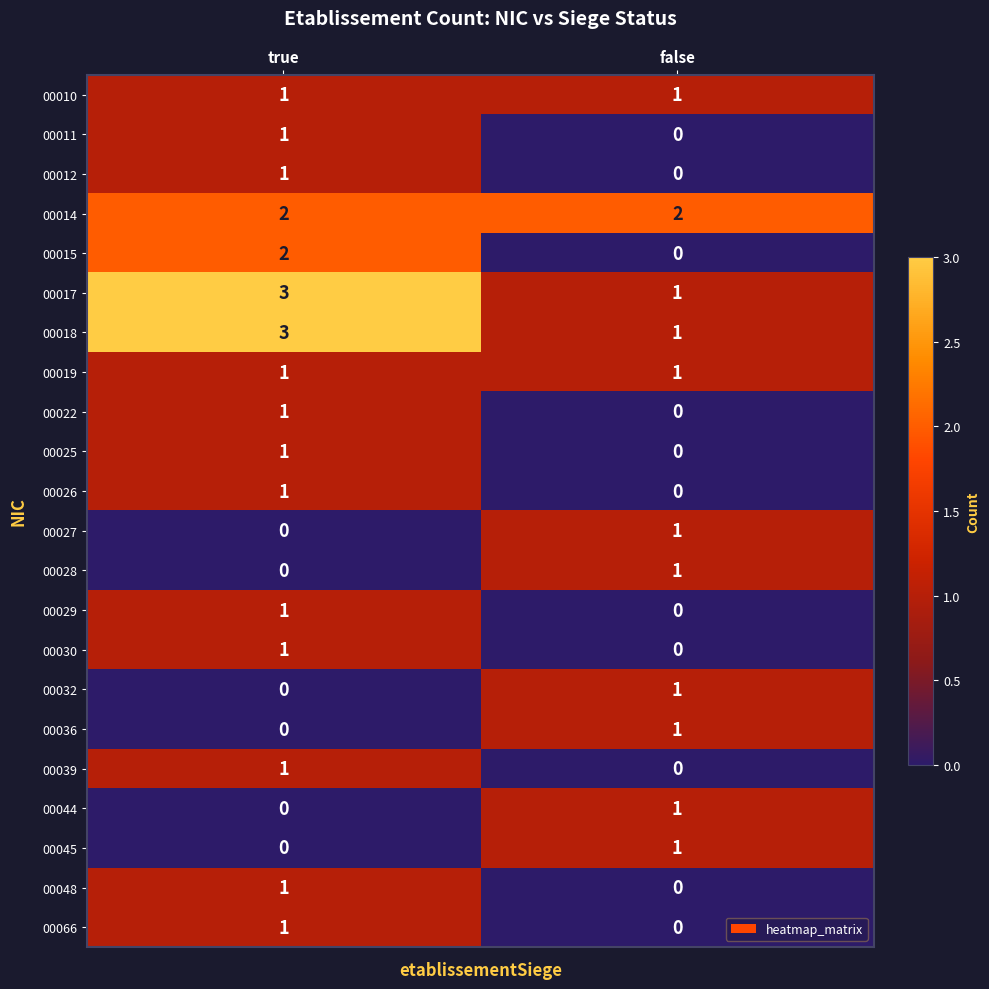

What is the spread (max minus min) of values at true?

3